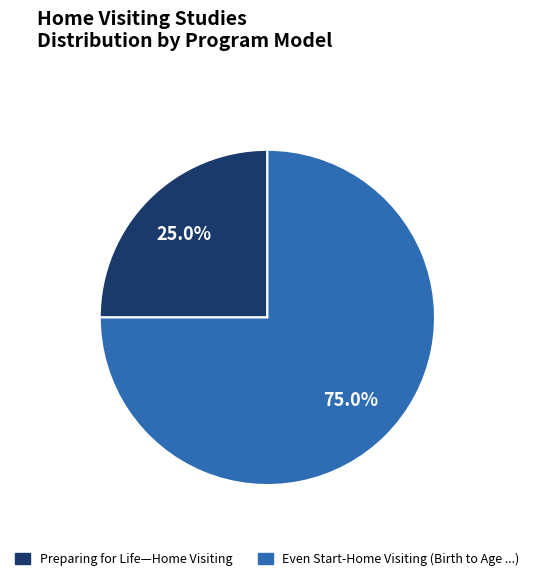

Does any single category account for the majority?

Yes